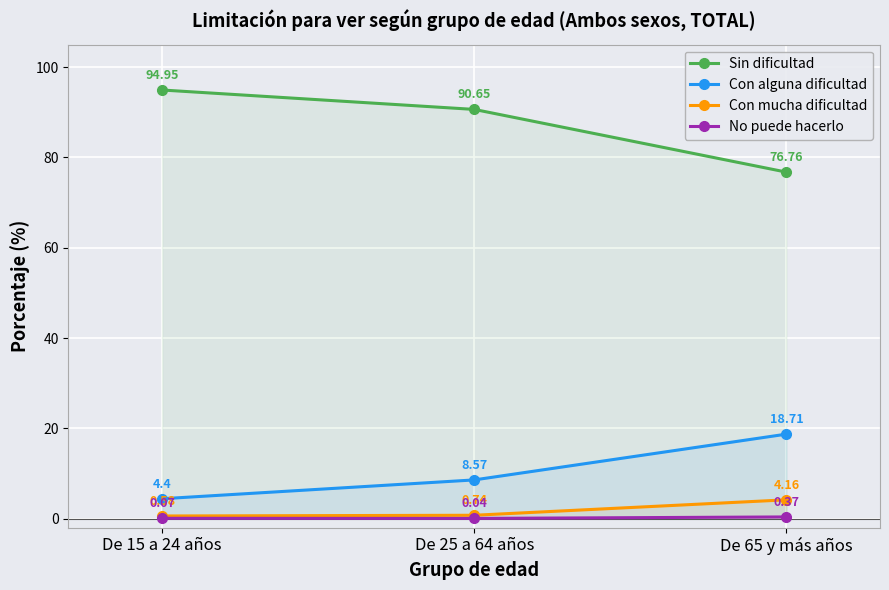

Reading right to left, extract all data points from this chart.

Sin dificultad: De 65 y más años=76.8	De 25 a 64 años=90.7	De 15 a 24 años=95.0
Con alguna dificultad: De 65 y más años=18.7	De 25 a 64 años=8.6	De 15 a 24 años=4.4
Con mucha dificultad: De 65 y más años=4.2	De 25 a 64 años=0.7	De 15 a 24 años=0.6
No puede hacerlo: De 65 y más años=0.4	De 25 a 64 años=0.0	De 15 a 24 años=0.1